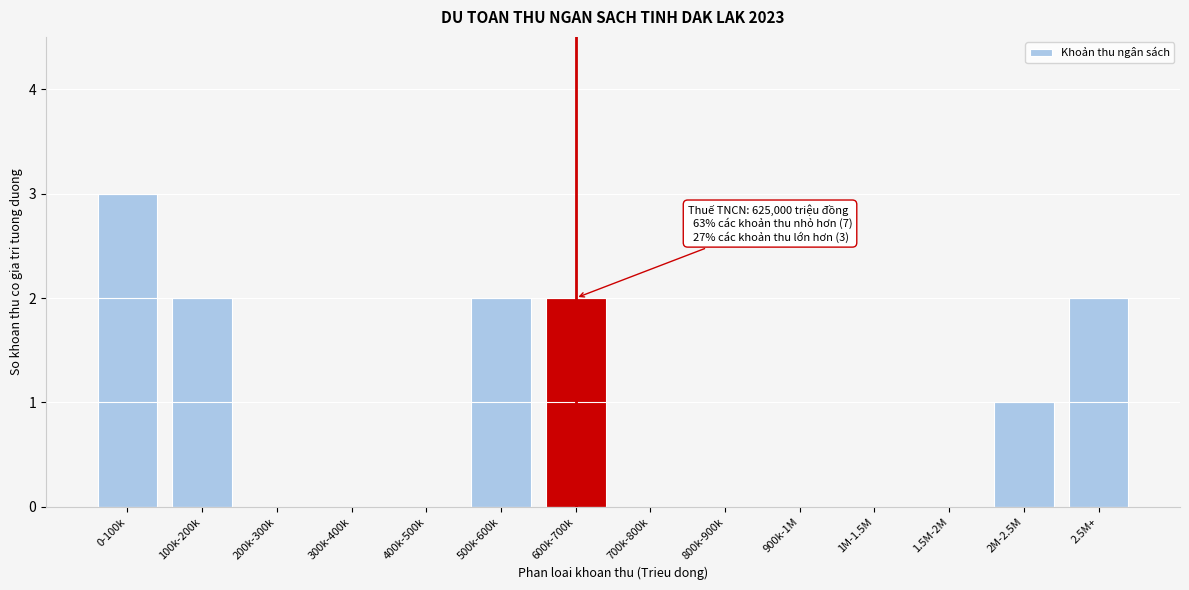

Reading right to left, transcribe all the data shown in this chart.

2.5M+=2	2M-2.5M=1	1.5M-2M=0	1M-1.5M=0	900k-1M=0	800k-900k=0	700k-800k=0	600k-700k=2	500k-600k=2	400k-500k=0	300k-400k=0	200k-300k=0	100k-200k=2	0-100k=3